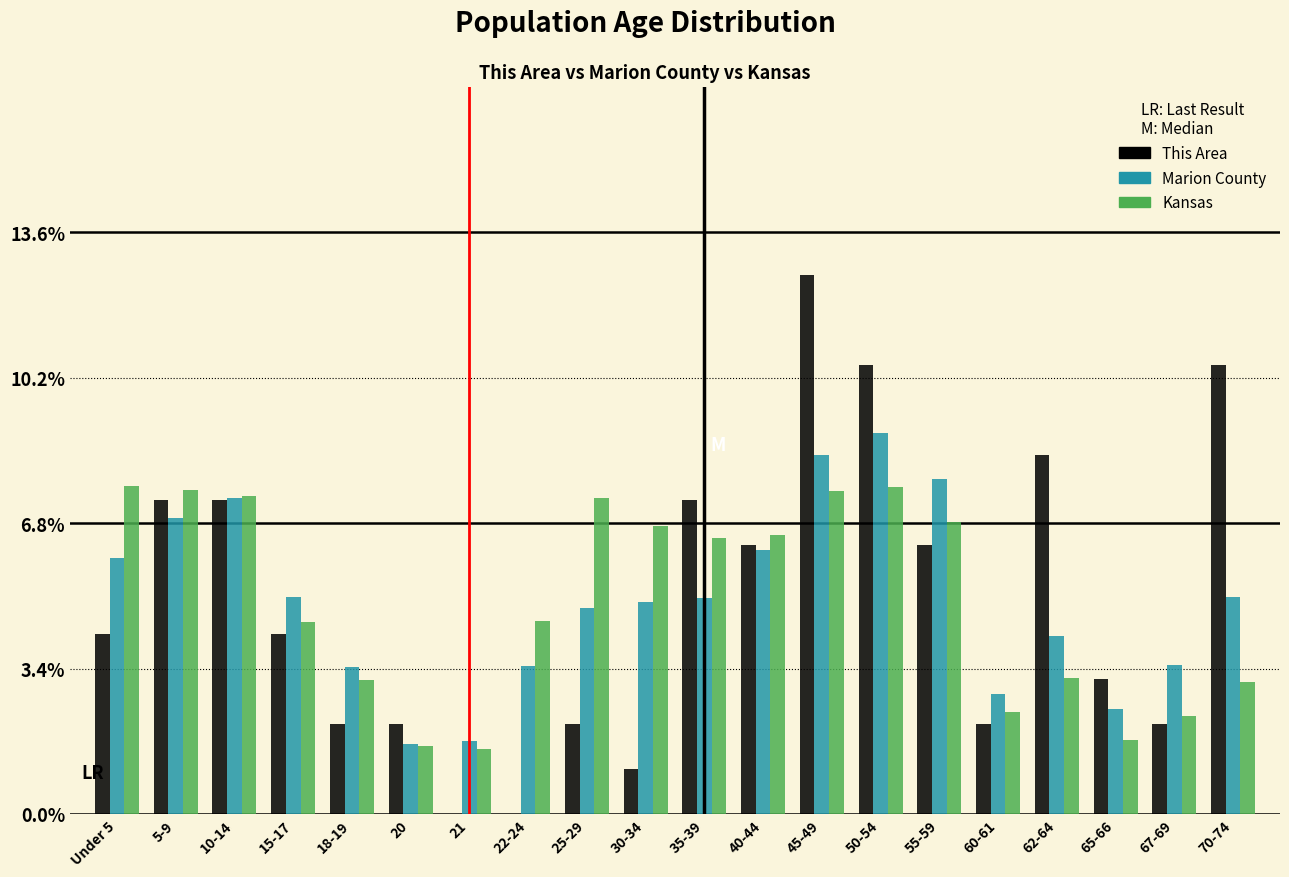

What is the sum of all This Area values?

100.0